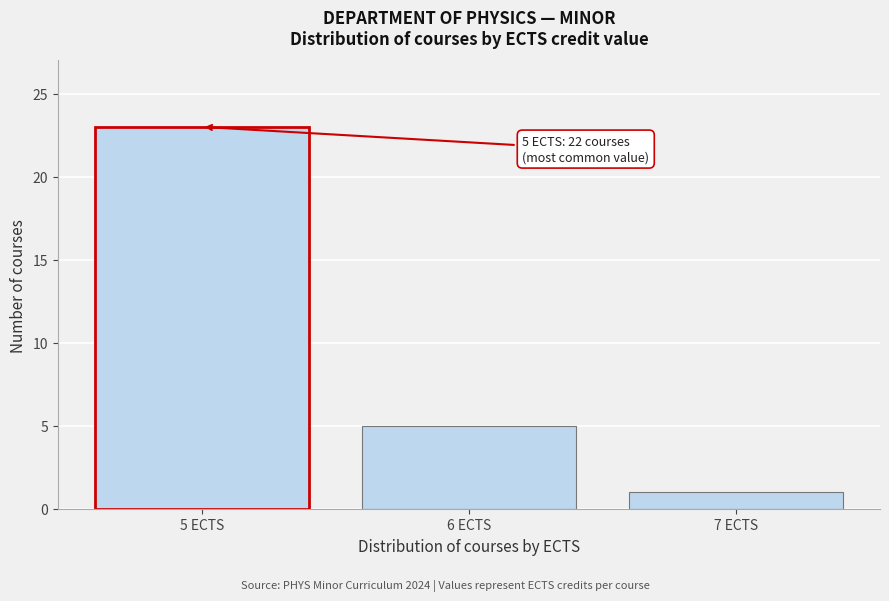

Reading left to right, extract all data points from this chart.

5 ECTS=23	6 ECTS=5	7 ECTS=1